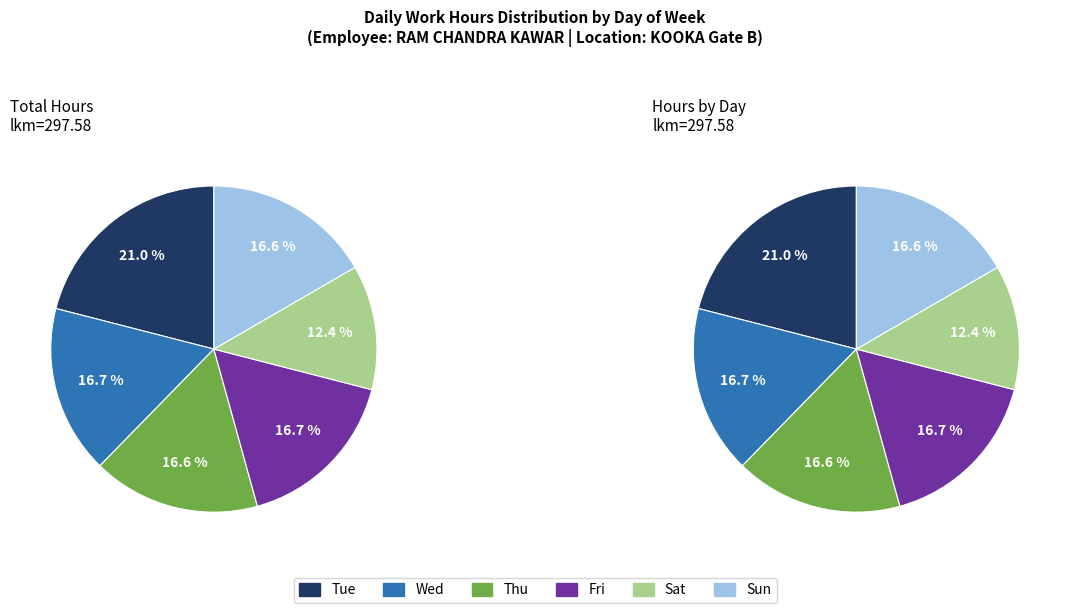

True or false: 31-Sun accounts for 13% of the total.

False